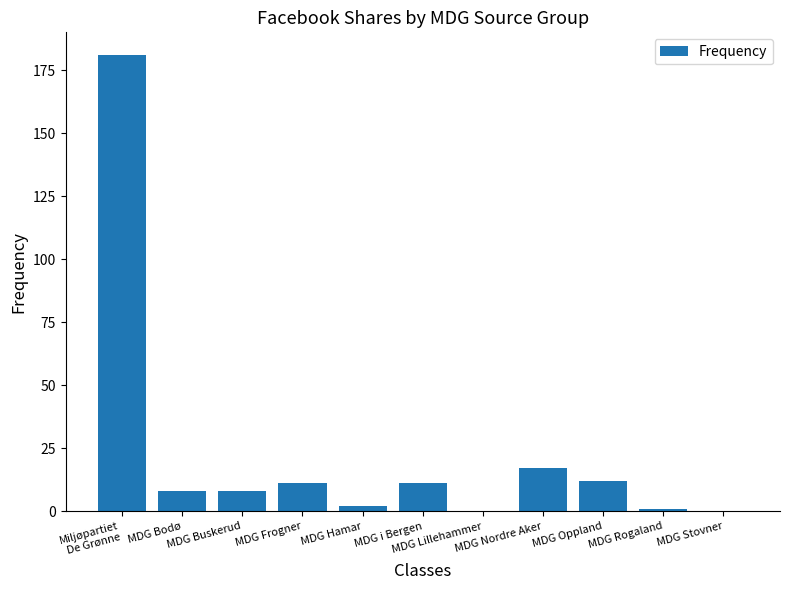

Approximately how many times larger is the value at MDG Hamar compared to MDG i Bergen?

0.2